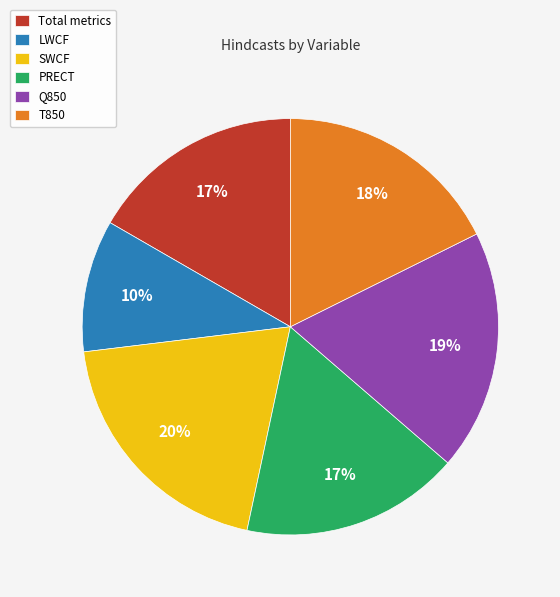

Is the sum of PRECT and T850 greater than half?

No